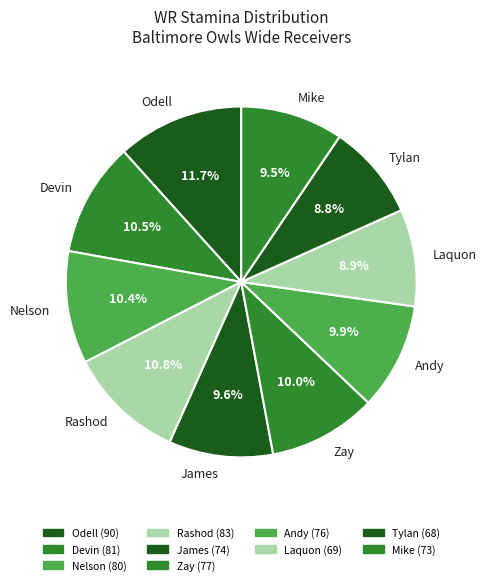

What is the largest slice in the pie chart?

Odell